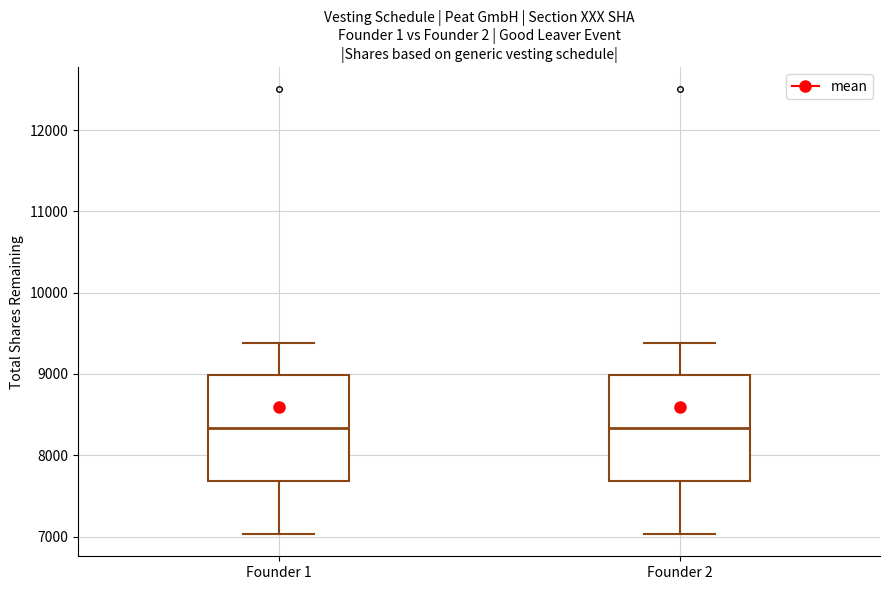

Reading left to right, read every box against the y-axis: the position of its median line, the range the box covers, and the ends of its whiskers. The values are not printed on the chart, so give them approximately, as read against the axis.

Founder 1: median 8300, box 7700 to 9000, whiskers 7000 to 9400
Founder 2: median 8300, box 7700 to 9000, whiskers 7000 to 9400